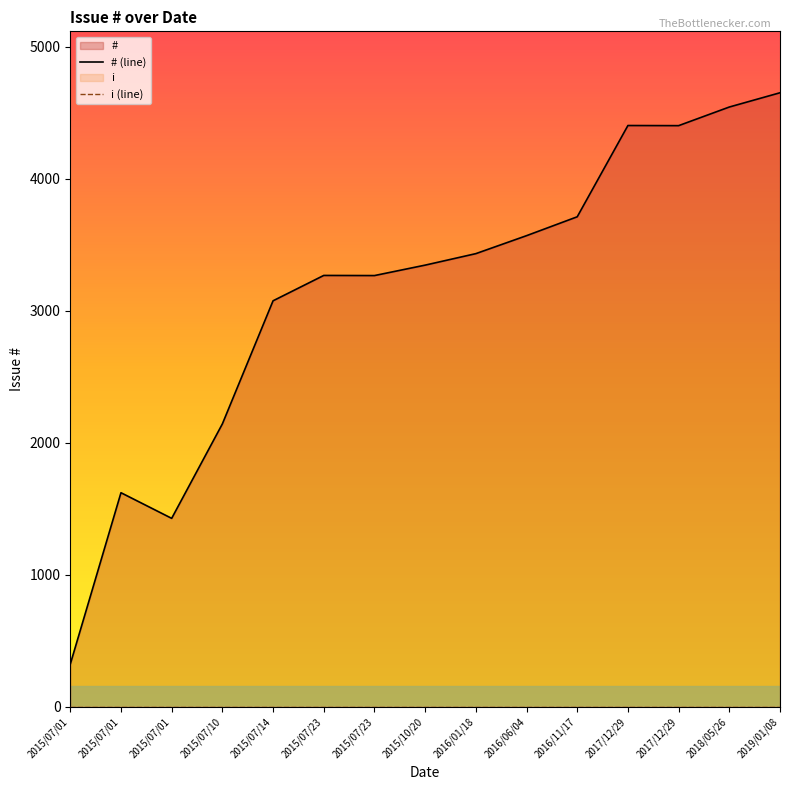

True or false: # (line) has more than 1 points higher than both neighbors.

True